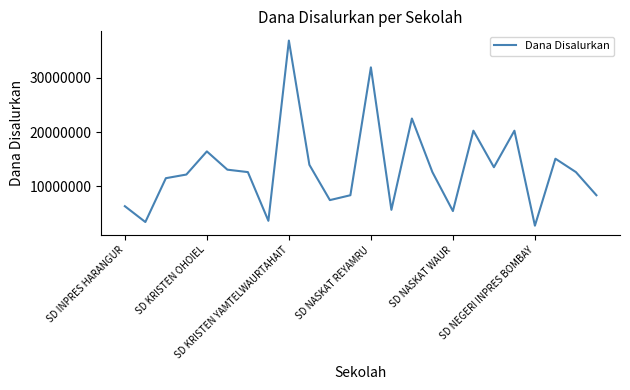

What is the smallest value displayed?

2700000